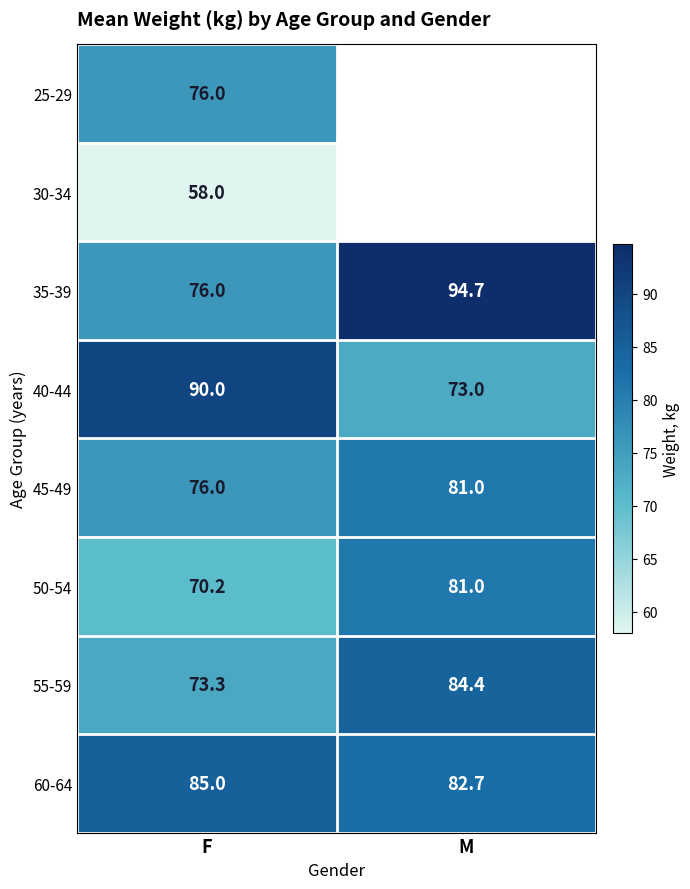

What is the sum of the 50-54 values at F and M?

151.2